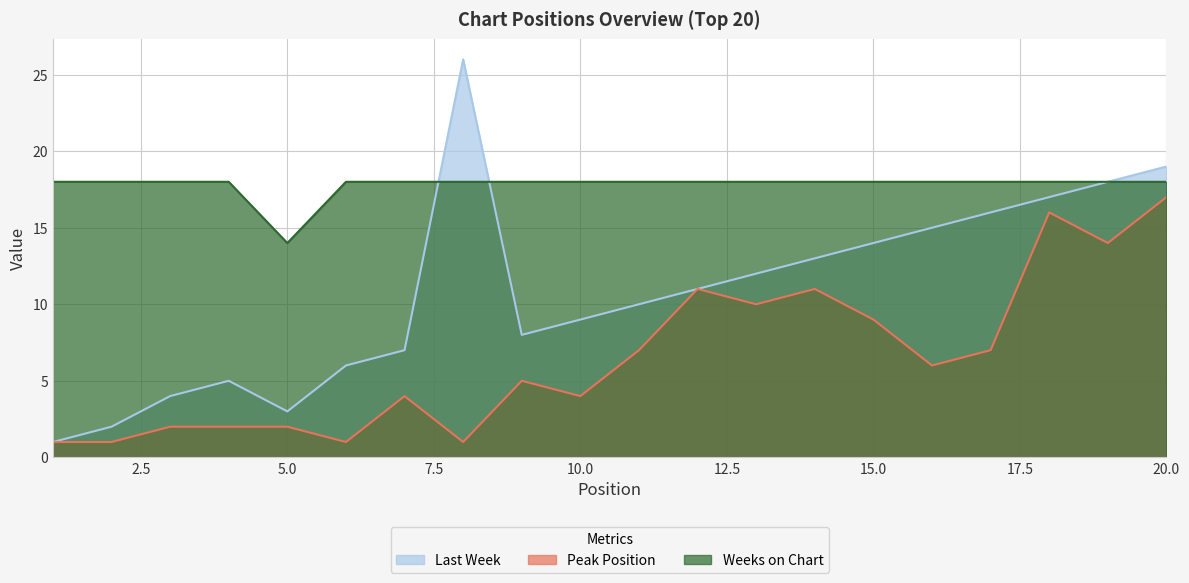

Reading left to right, extract all data points from this chart.

Last Week: 1=1	2=2	3=4	4=5	5=3	6=6	7=7	8=26	9=8	10=9	11=10	12=11	13=12	14=13	15=14	16=15	17=16	18=17	19=18	20=19
Peak Position: 1=1	2=1	3=2	4=2	5=2	6=1	7=4	8=1	9=5	10=4	11=7	12=11	13=10	14=11	15=9	16=6	17=7	18=16	19=14	20=17
Weeks on Chart: 1=18	2=18	3=18	4=18	5=14	6=18	7=18	8=18	9=18	10=18	11=18	12=18	13=18	14=18	15=18	16=18	17=18	18=18	19=18	20=18